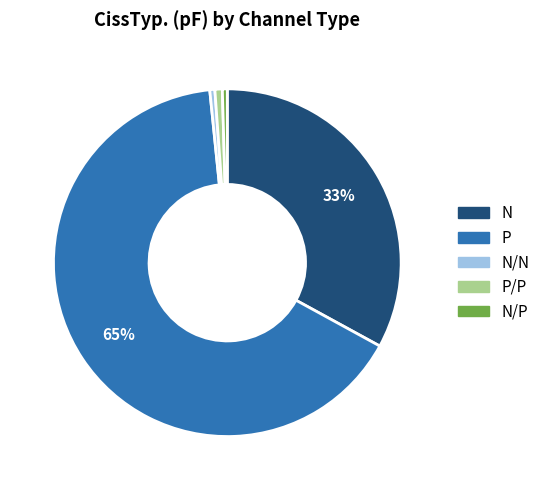

To the nearest percent, what is the average slice percentage?

20%